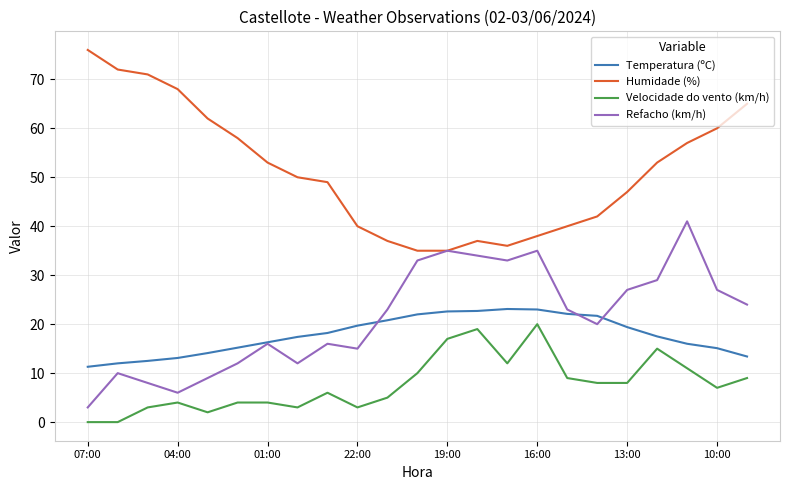

True or false: Humidade (%) and Velocidade do vento (km/h) cross at least once.

False